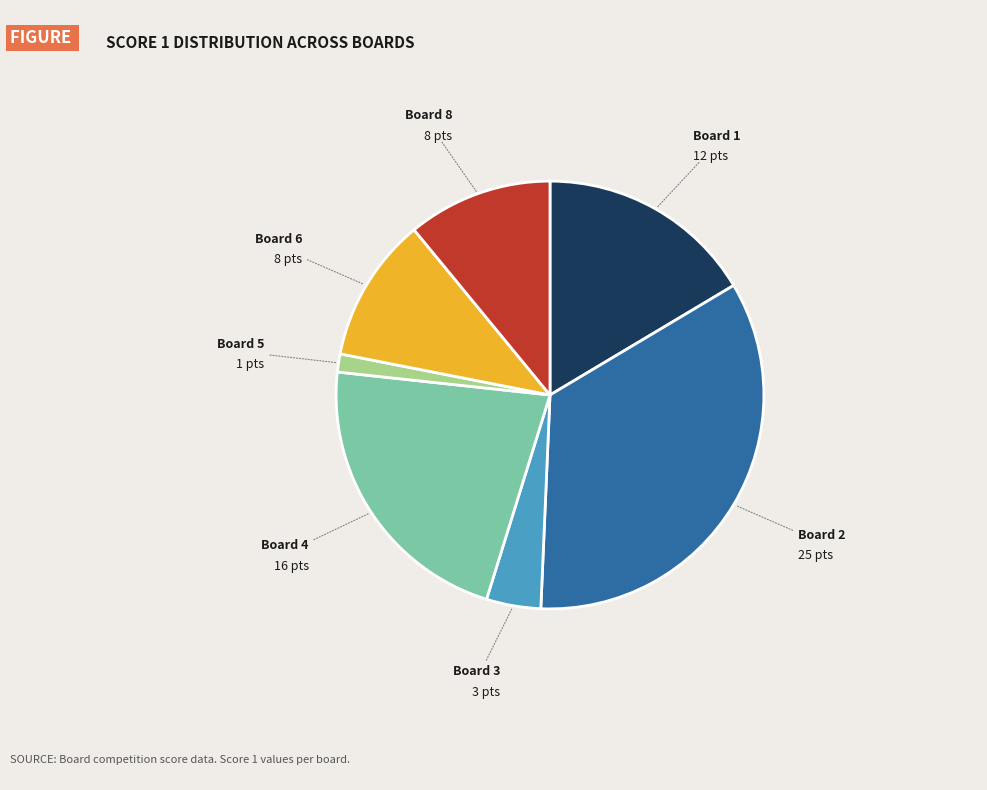

Which category has the biggest portion of the pie?

Board 2